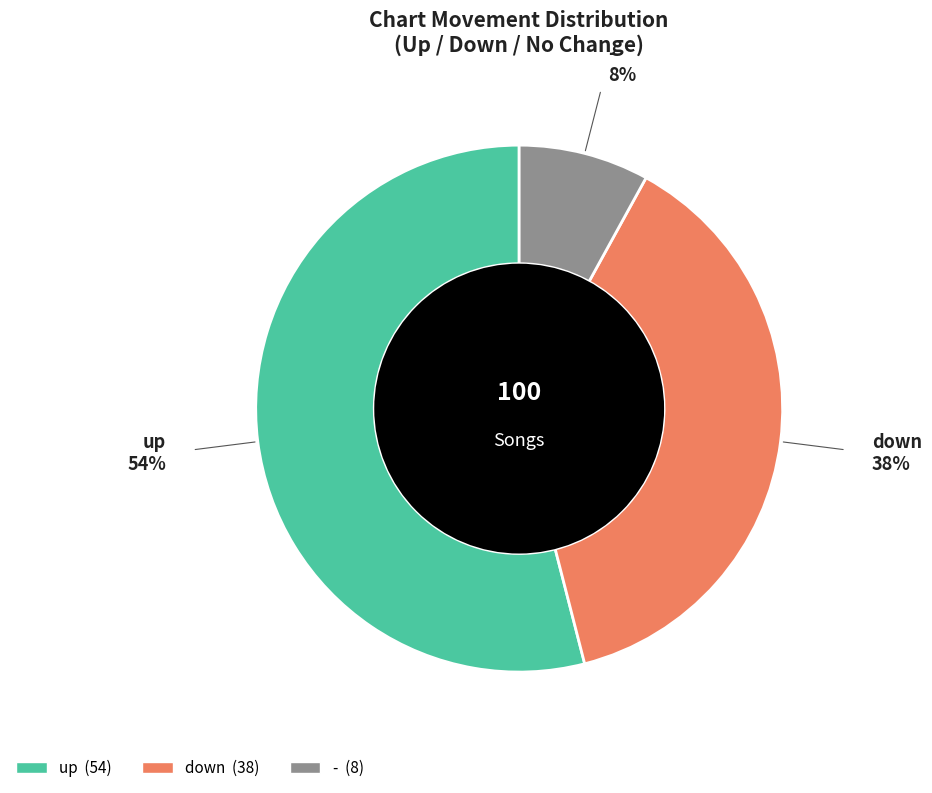

The up slice represents 59% of the pie. True or false?

False